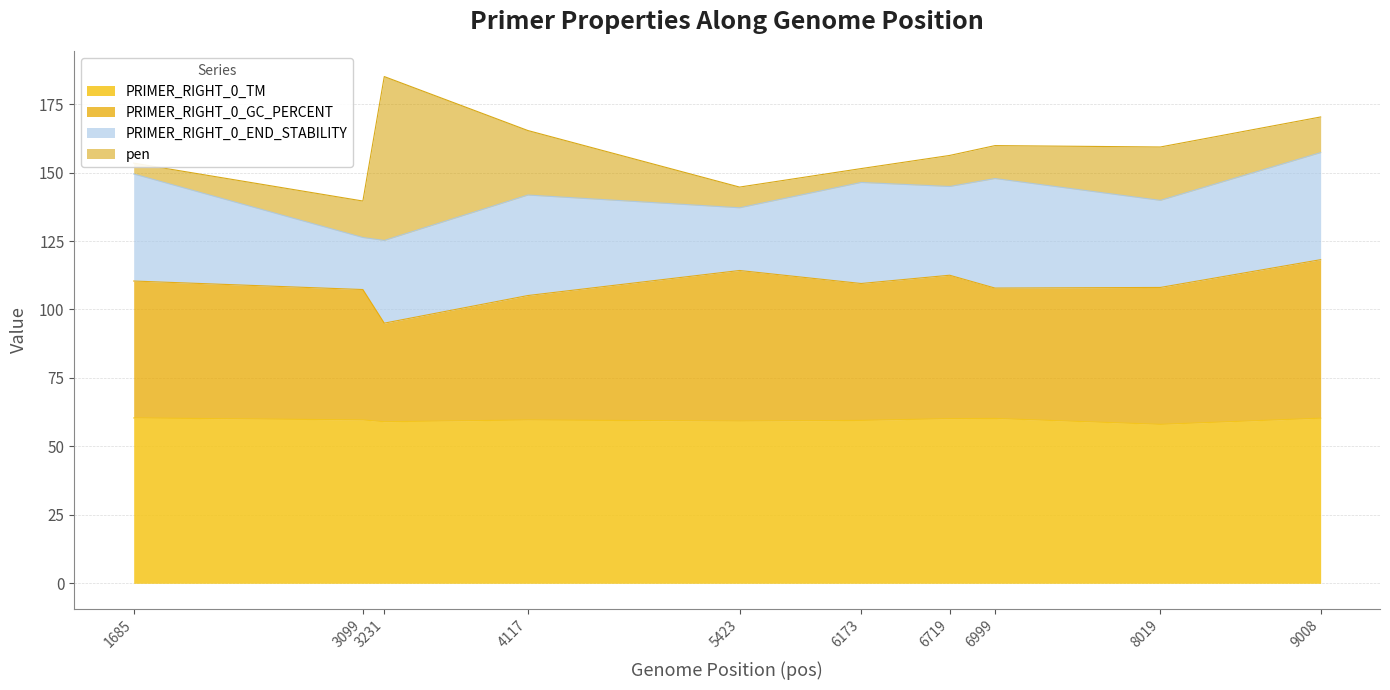

How many interior local peaks does the PRIMER_RIGHT_0_GC_PERCENT series have?

2